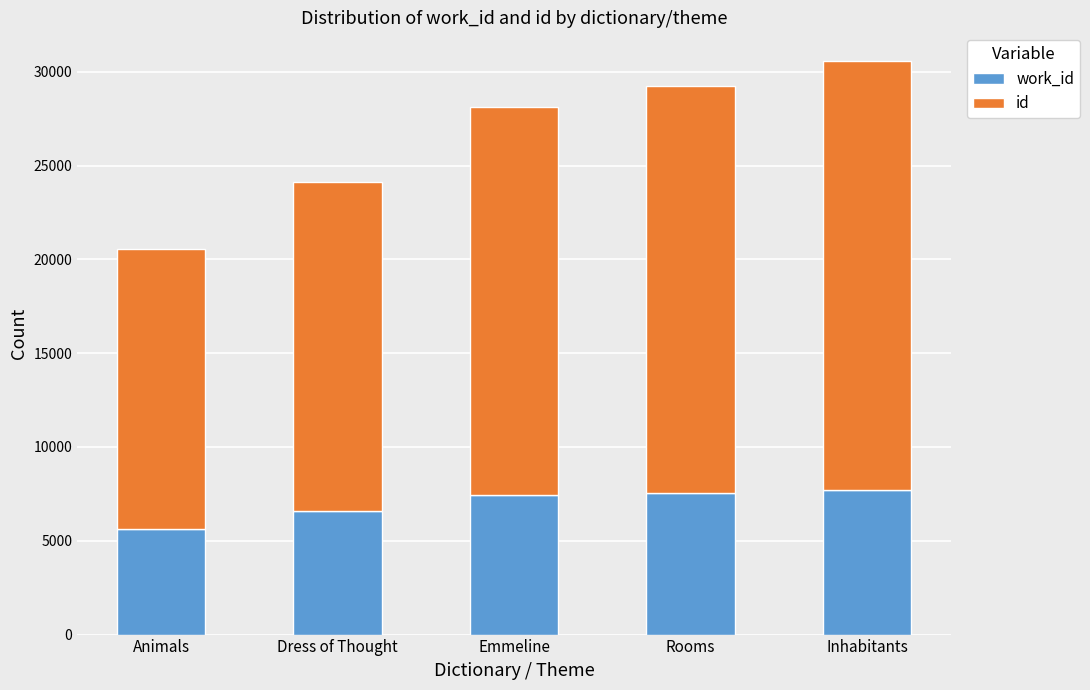

At which category is the sum across all series the highest?

Inhabitants